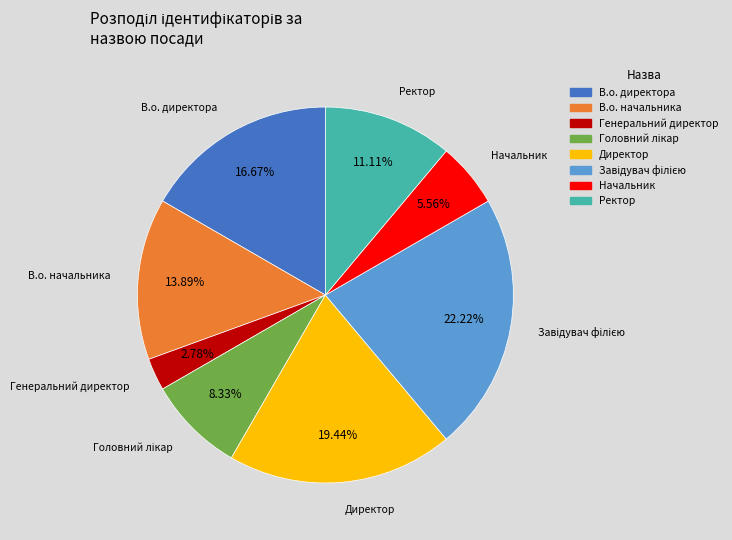

What percentage is NOT represented by В.о. начальника?

86.1%